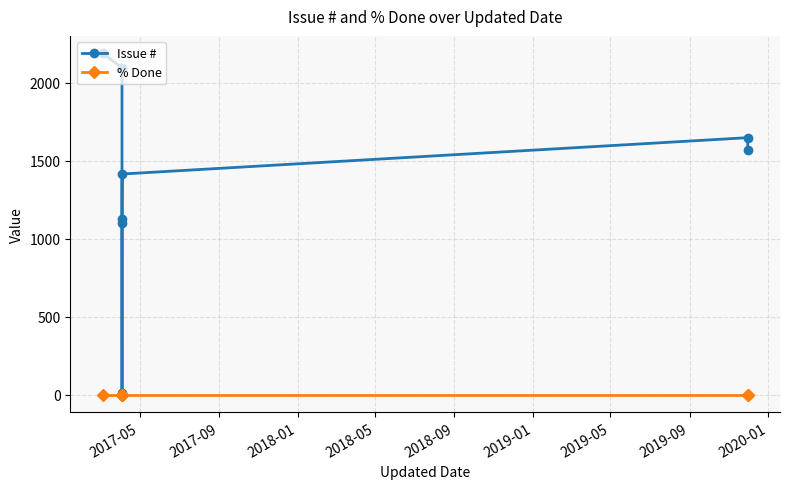

Which series has the widest spread of values?

Issue #